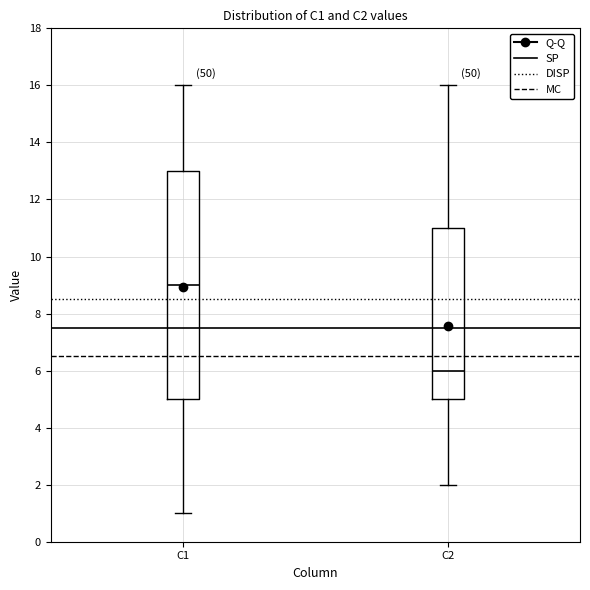

Reading left to right, read every box against the y-axis: the position of its median line, the range the box covers, and the ends of its whiskers. The values are not printed on the chart, so give them approximately, as read against the axis.

C1: median 9, box 5 to 13, whiskers 1 to 16
C2: median 6, box 5 to 11, whiskers 2 to 16